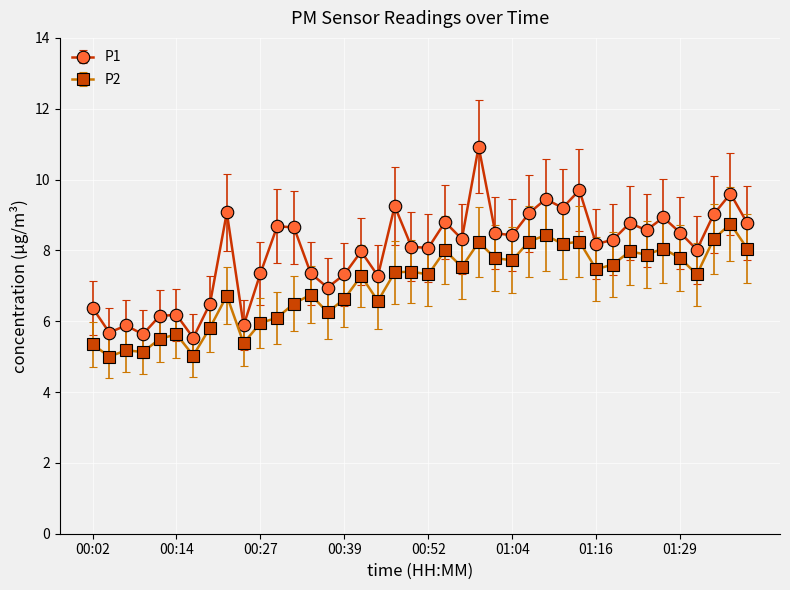

True or false: P1 has more than 2 points higher than both neighbors.

True